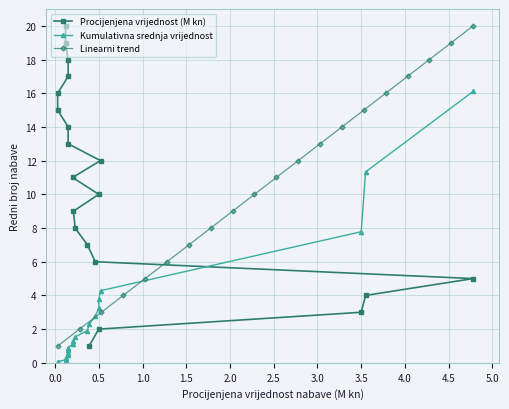

Does the chart have visible grid lines?

Yes